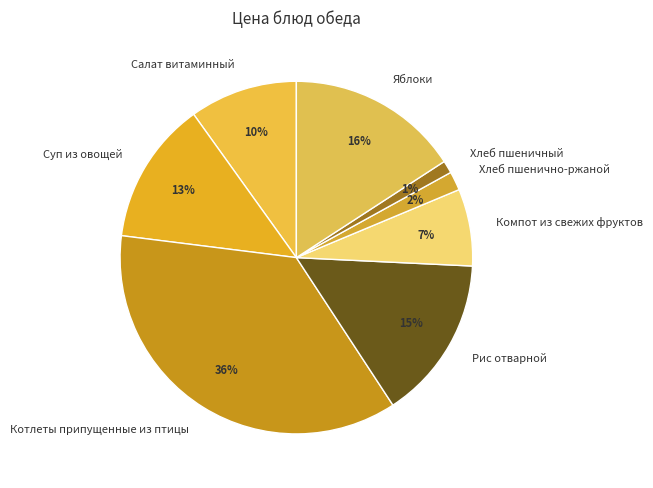

What is the smallest slice in the pie chart?

Хлеб пшеничный